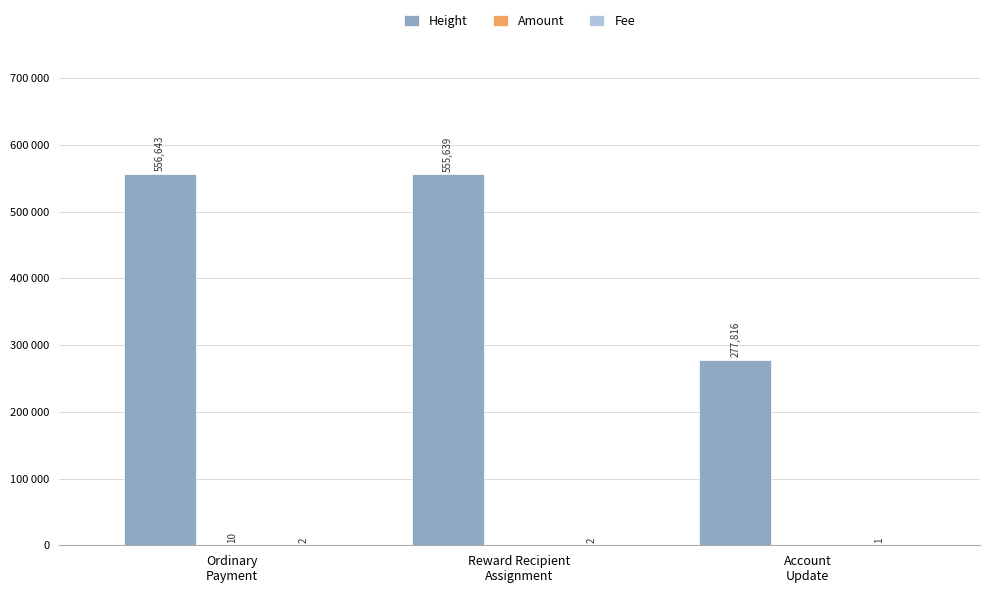

Is it true that Fee equals 2 at Reward Recipient
Assignment?

True